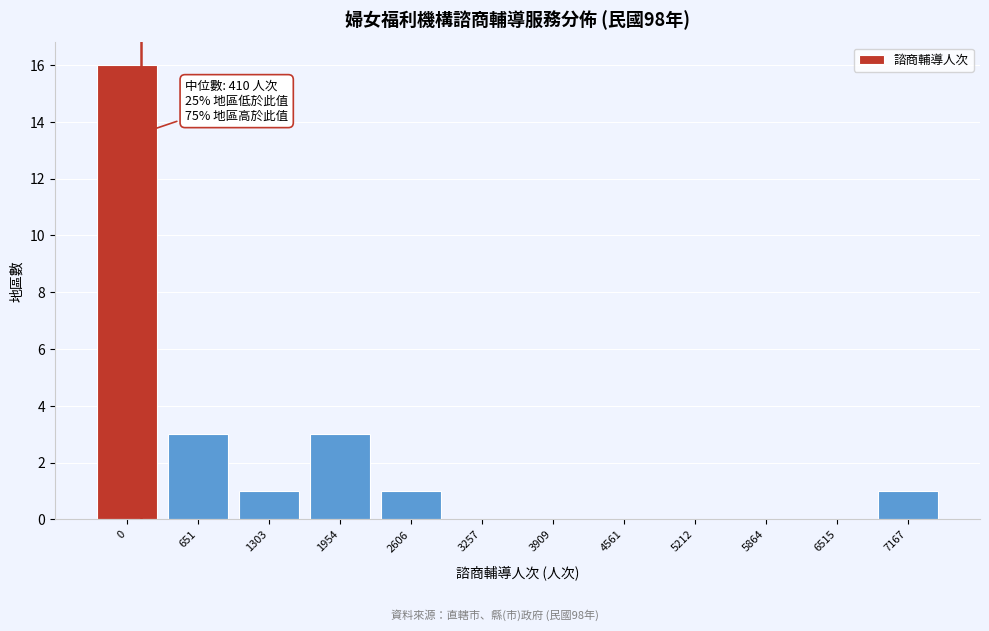

Reading left to right, extract all data points from this chart.

0=16	651=3	1303=1	1954=3	2606=1	3257=0	3909=0	4561=0	5212=0	5864=0	6515=0	7167=1